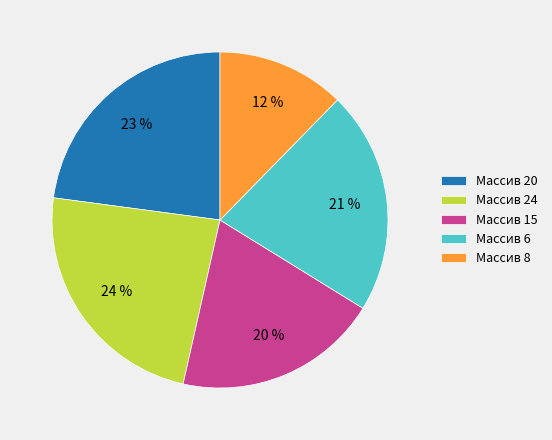

To the nearest percent, what percentage of the pie is Массив 8?

12%